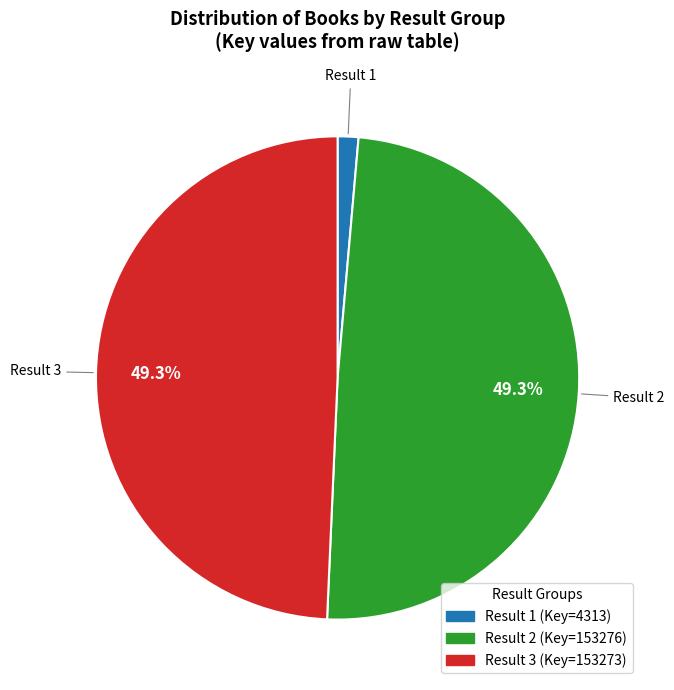

What is the smallest slice in the pie chart?

Result 1